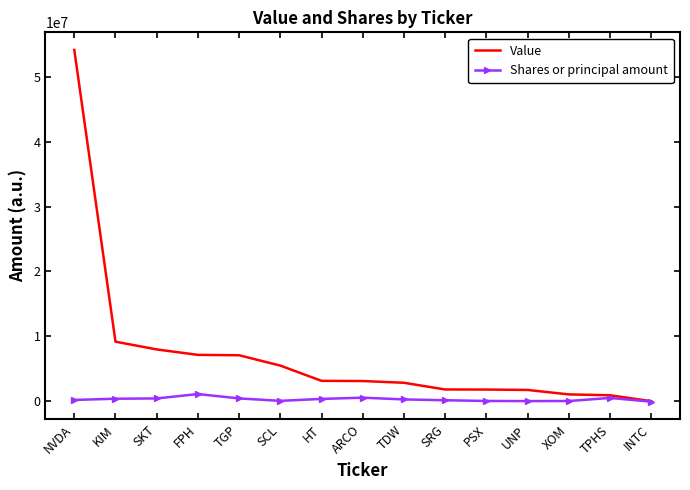

Is it true that Value equals 23737967 at INTC?

False